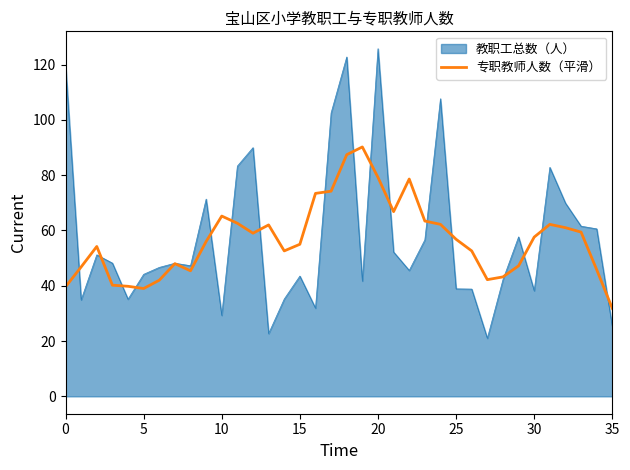

List the series in order of their peak value, lowest first.

专职教师人数（平滑）, 教职工总数（人）